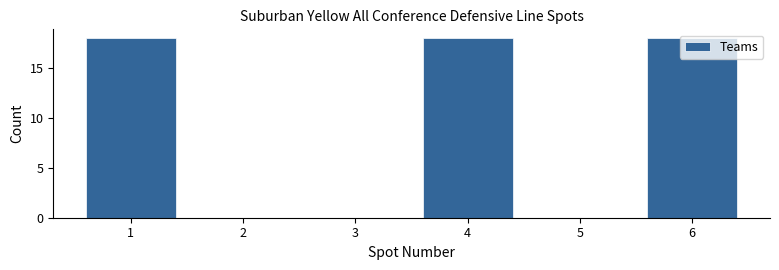

What is the sum of all values?

54